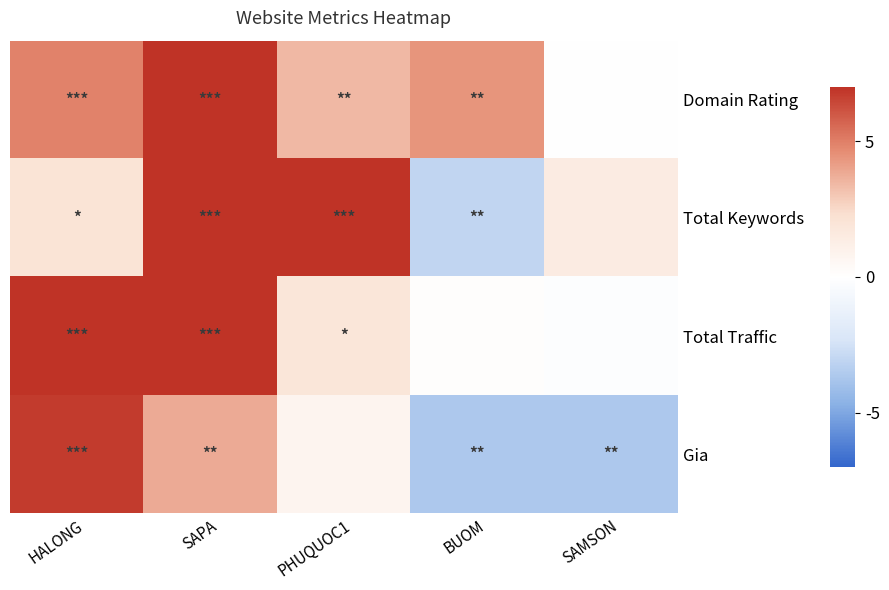

Reading left to right, what are all the values shown in this chart?

Domain Rating: HALONG=4.9	SAPA=7.3	PHUQUOC1=3.4	BUOM=4.4	SAMSON=-0.0
Total Keywords: HALONG=2.0	SAPA=17.7	PHUQUOC1=7.7	BUOM=-3.0	SAMSON=1.4
Total Traffic: HALONG=15.6	SAPA=12.5	PHUQUOC1=1.9	BUOM=0.1	SAMSON=-0.1
Gia: HALONG=6.7	SAPA=3.8	PHUQUOC1=0.8	BUOM=-3.6	SAMSON=-3.6